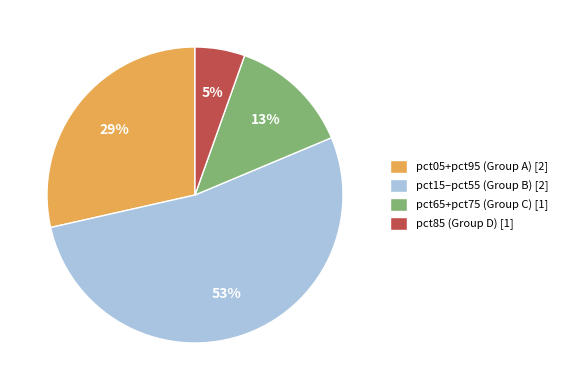

Which slice is the largest?

pct15–pct55 (Group B) [2]